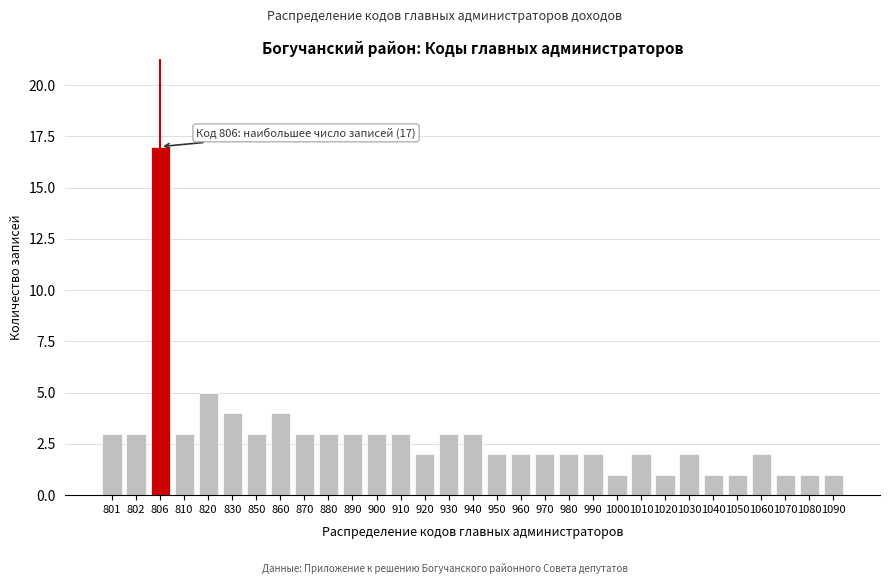

Which category has the highest value across all series?

806